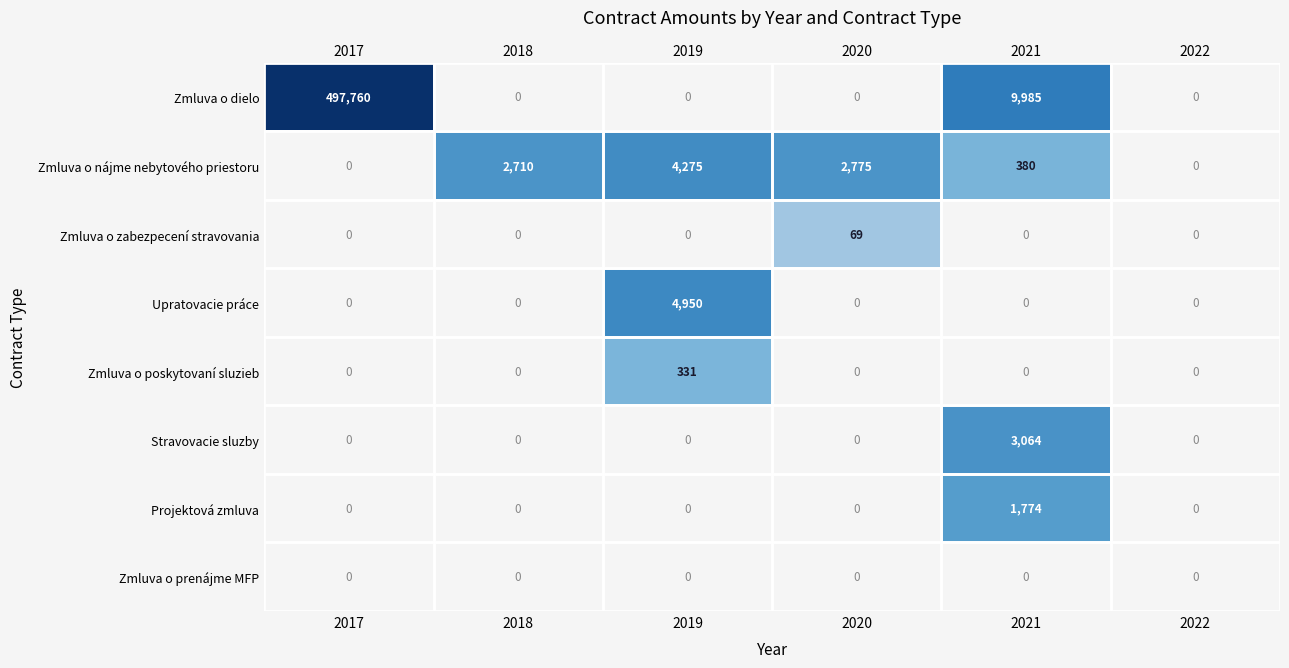

Rank the categories by Zmluva o prenájme MFP value from highest to lowest.

2017, 2018, 2019, 2020, 2021, 2022